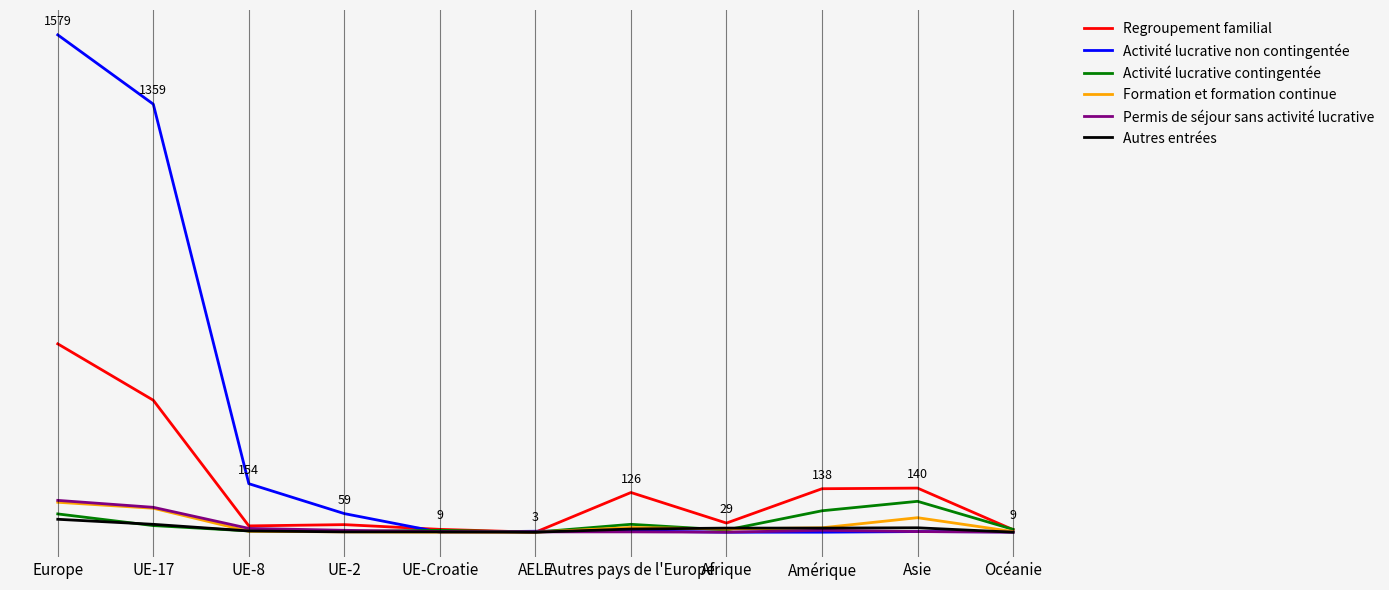

What is the label of the 8th point from the right?

UE-2